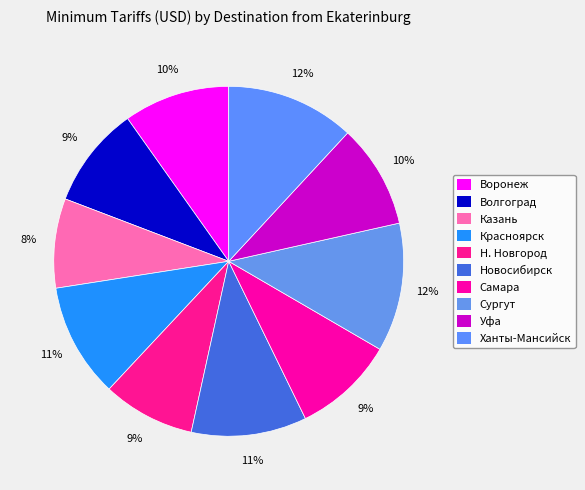

How many segments does this pie chart have?

10